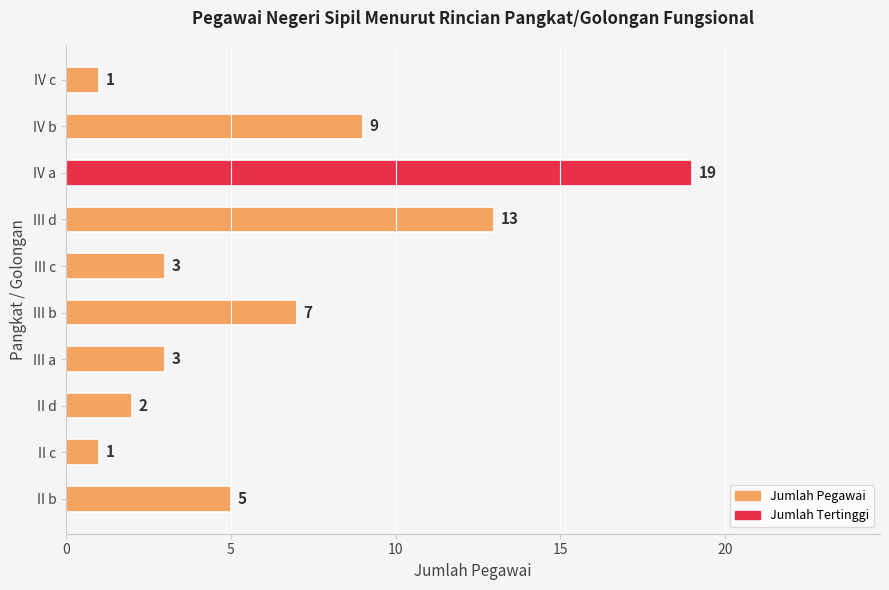

What is the change in value from II b to IV c?

-4